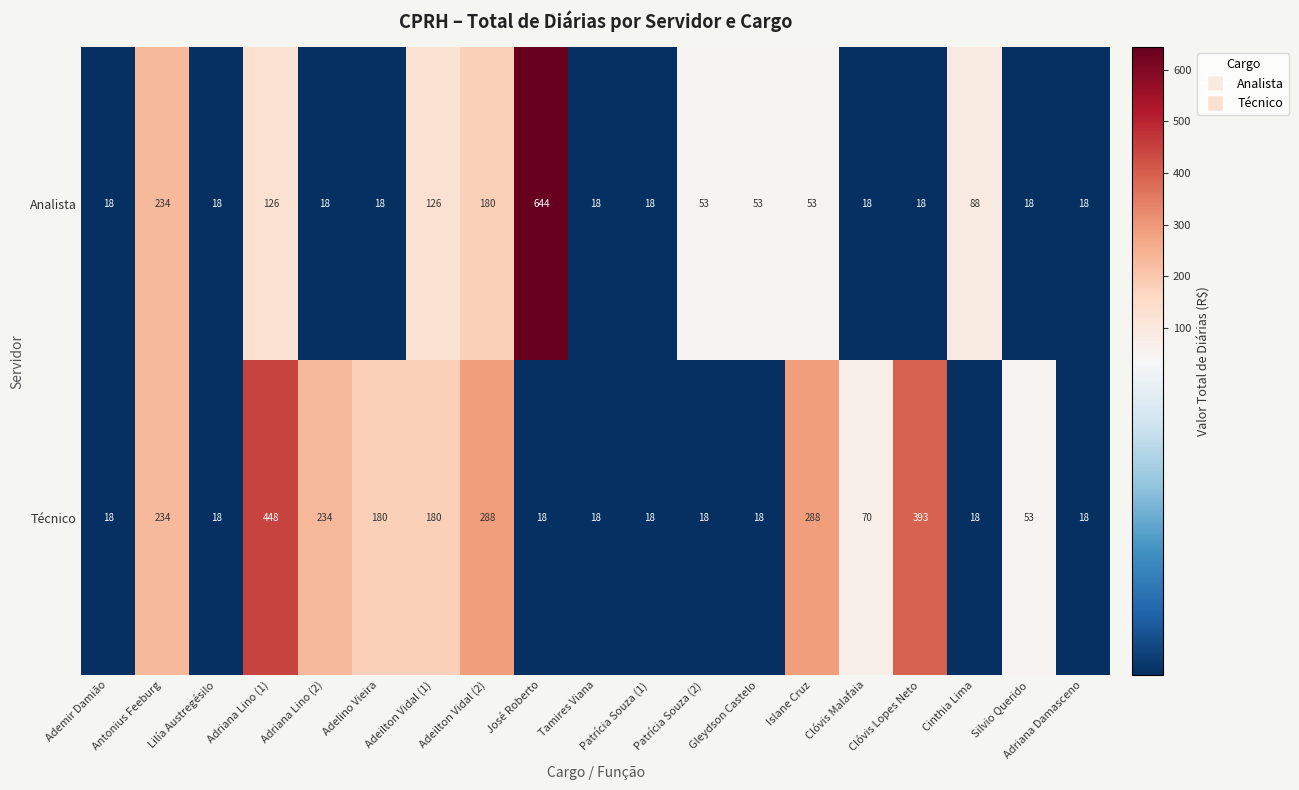

What is the spread (max minus min) of values at Silvio Querido?

35